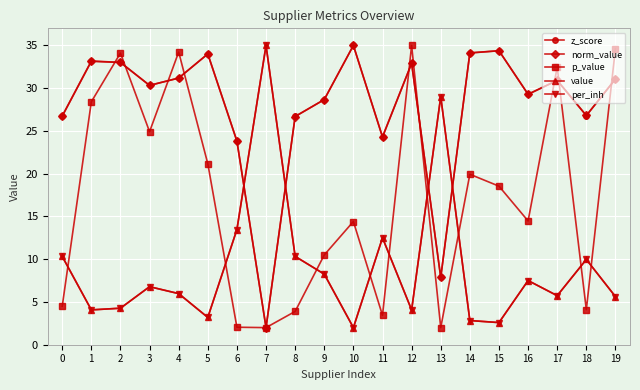

How many data points does each series have?

20